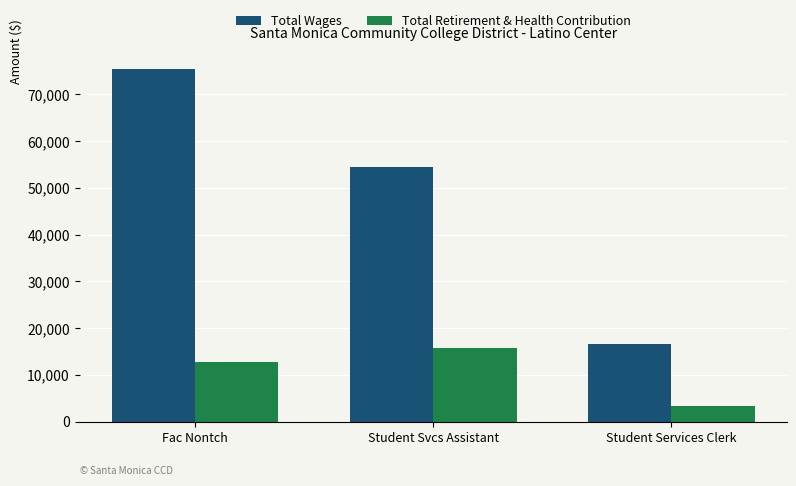

How many data points in Total Wages are less than 54423?

1